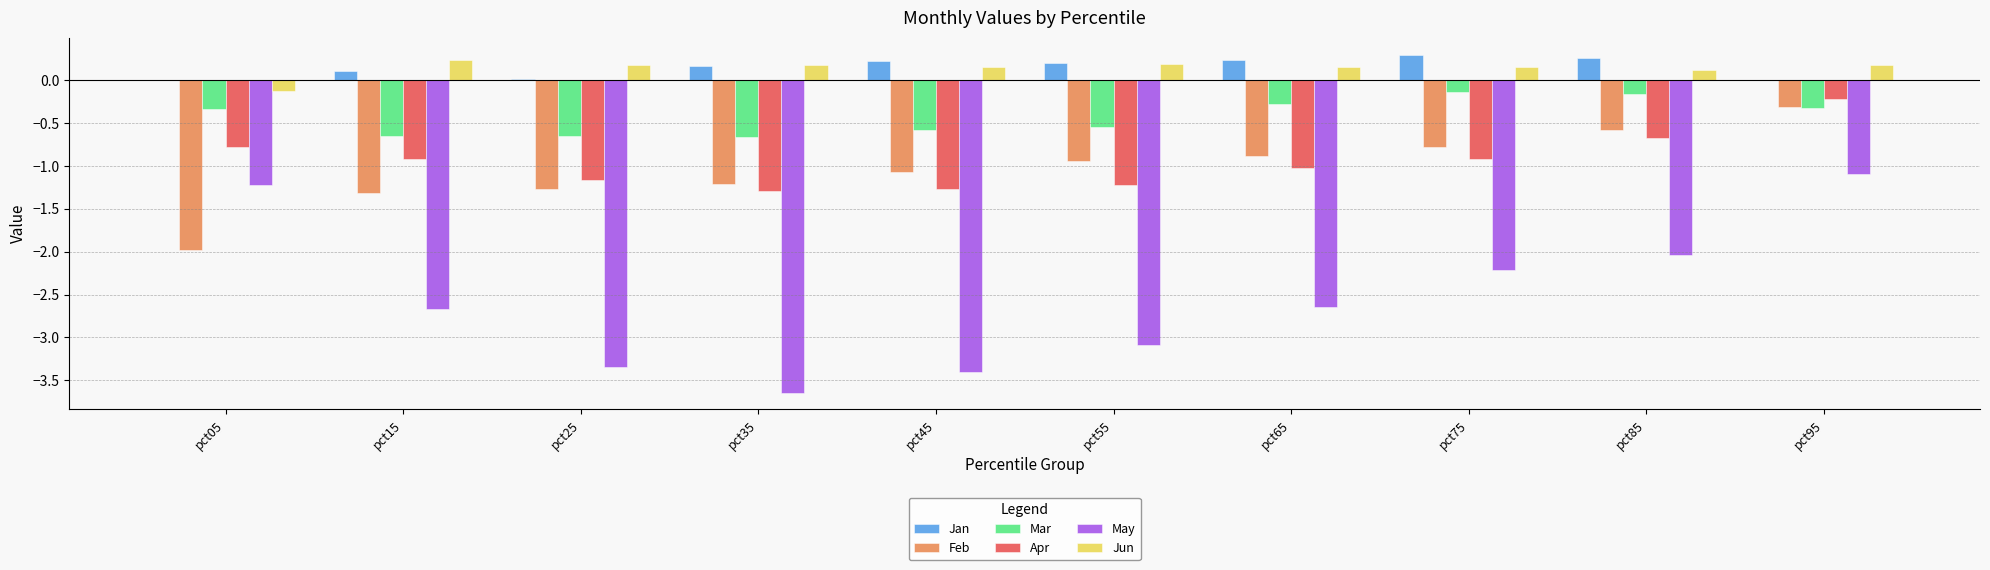

Between pct25 and pct85, which series saw the biggest shift?

May